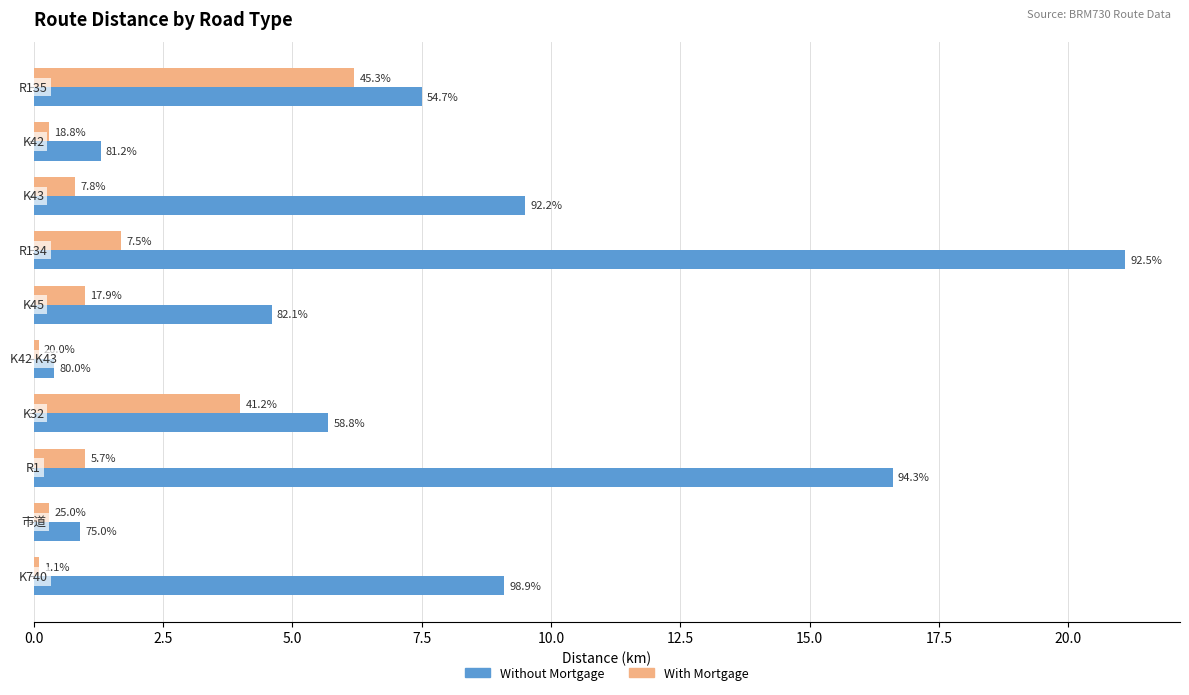

What are all the series names shown in the legend?

Without Mortgage, With Mortgage